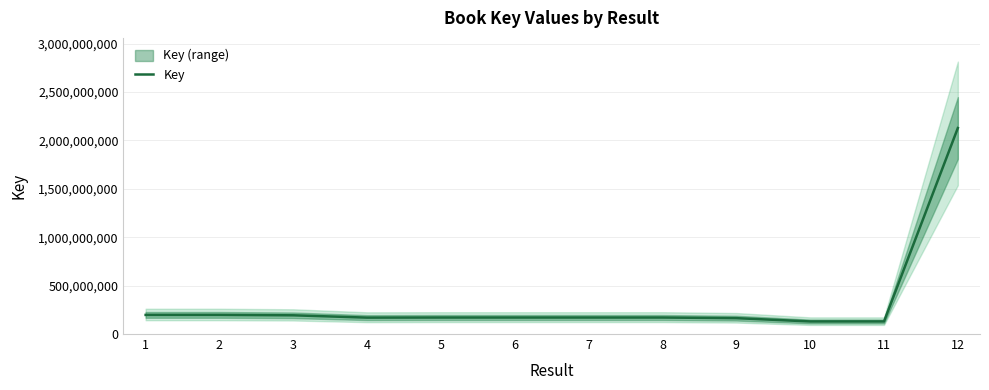

At which category does the data reach its first local peak?

2